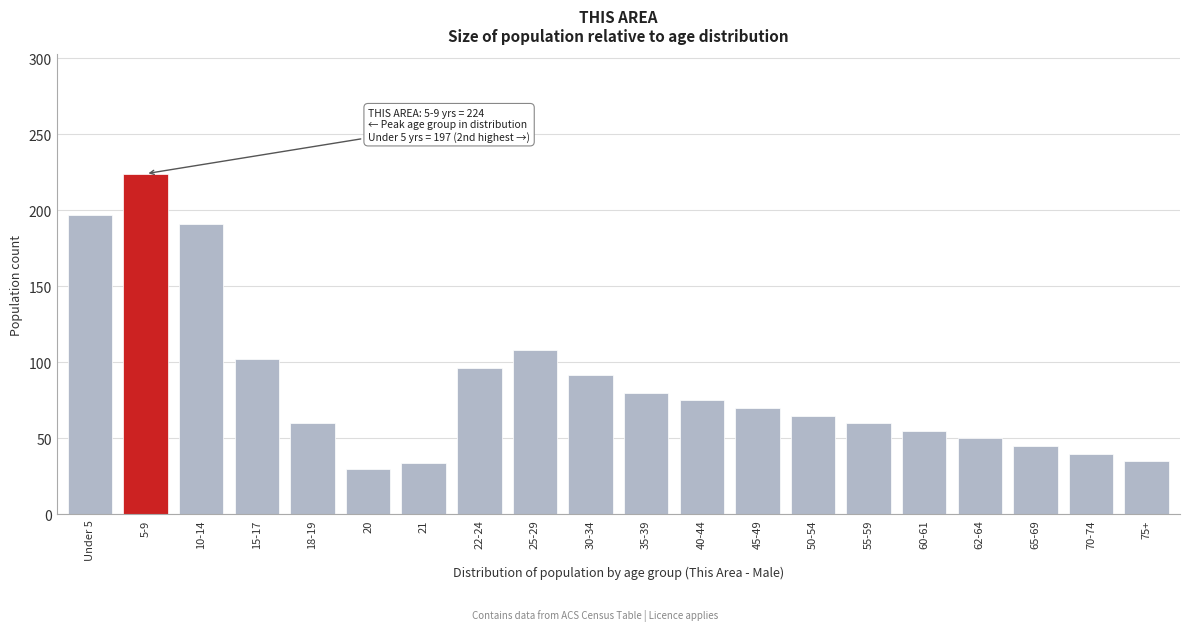

What is the label of the 7th bar from the right?

50-54